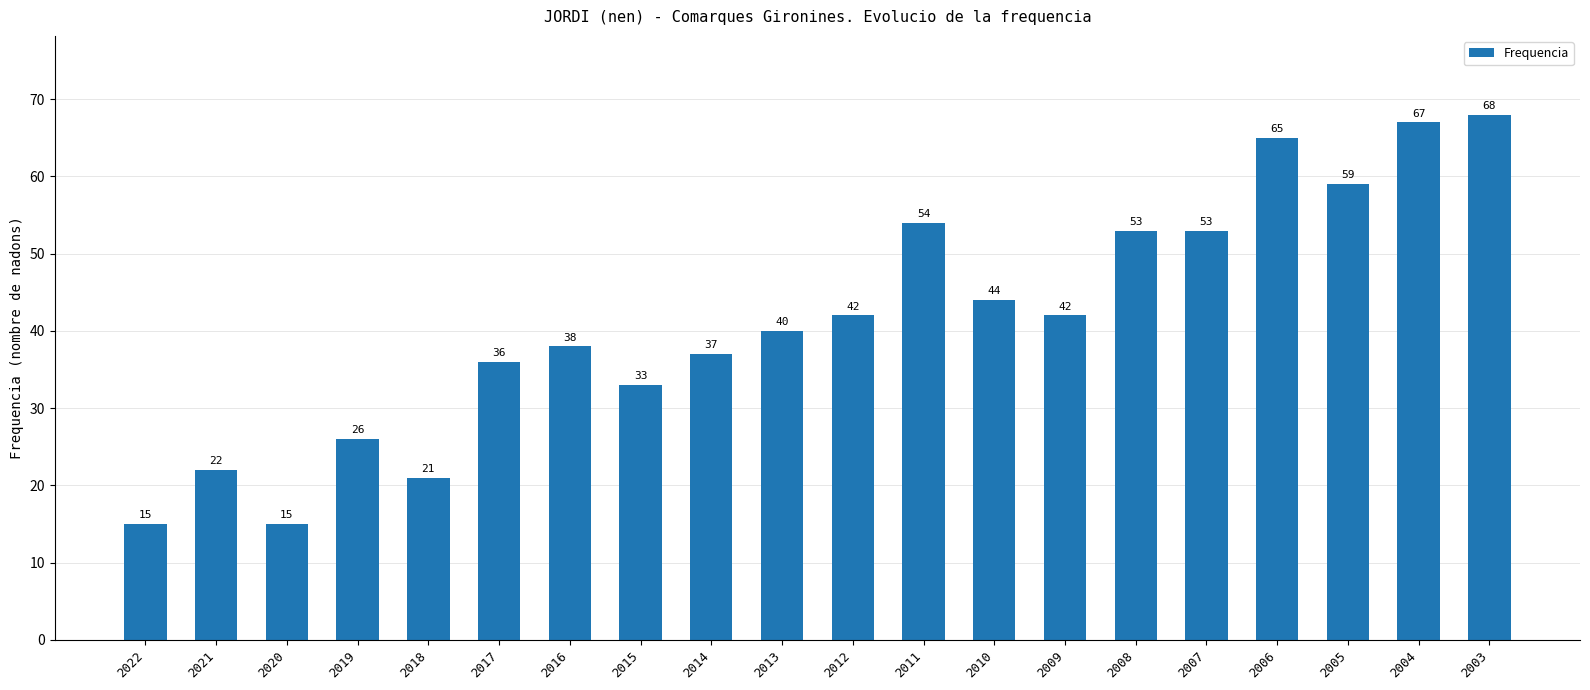

Reading left to right, transcribe all the data shown in this chart.

15	22	15	26	21	36	38	33	37	40	42	54	44	42	53	53	65	59	67	68